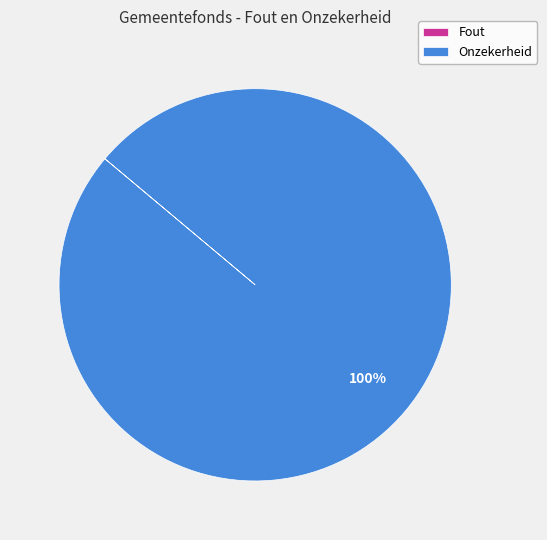

To the nearest percent, what is the difference between the largest and smallest slice percentages?

100%